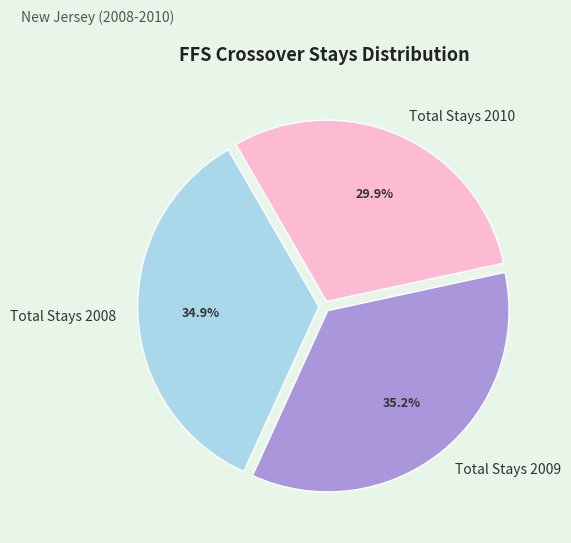

How many slices are in this pie chart?

3